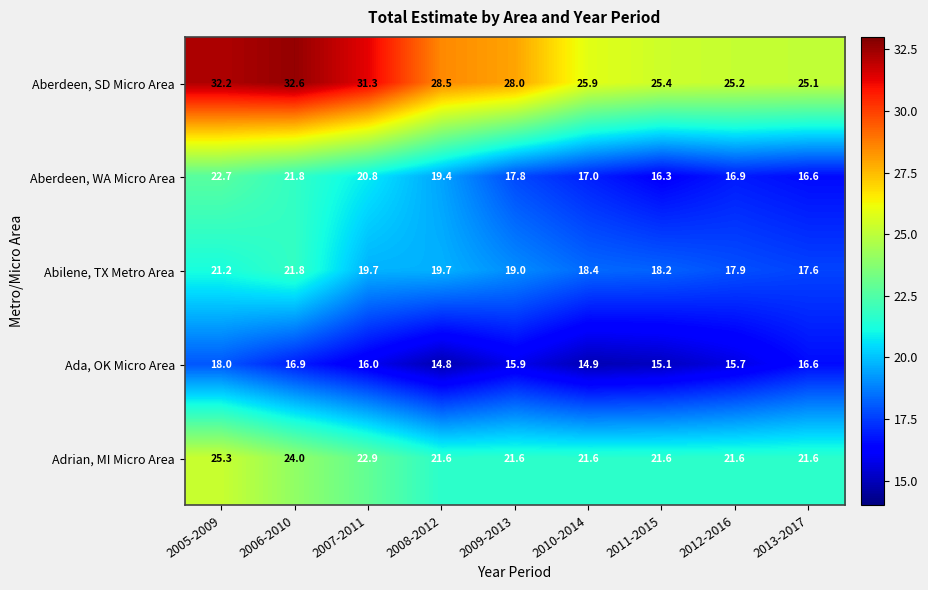

What is the difference between the second highest and minimum values in the Ada, OK Micro Area series?

2.1